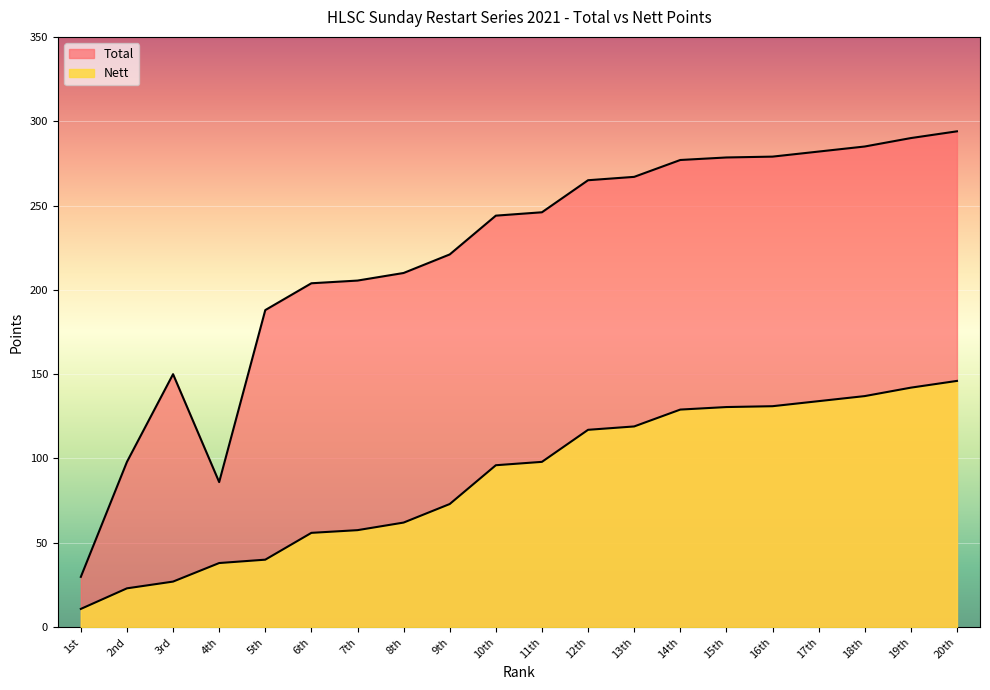

How many values in the Nett series exceed 98?

9